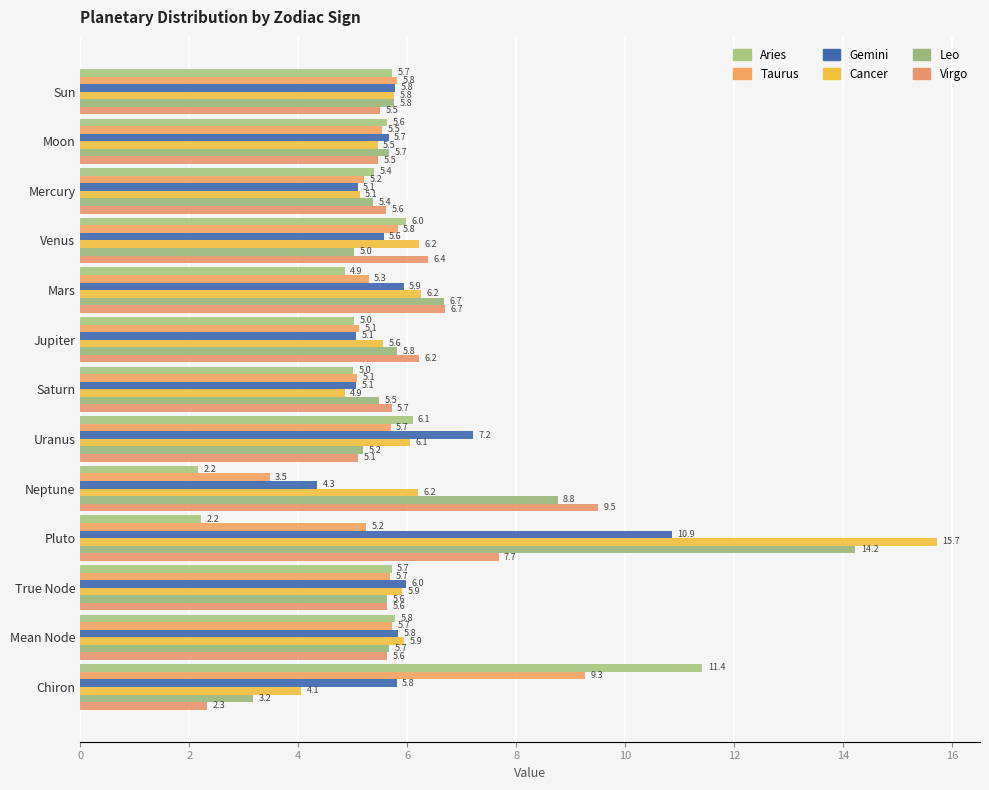

Reading right to left, extract all data points from this chart.

Aries: 11.4	5.8	5.7	2.2	2.2	6.1	5.0	5.0	4.9	6.0	5.4	5.6	5.7
Taurus: 9.3	5.7	5.7	5.2	3.5	5.7	5.1	5.1	5.3	5.8	5.2	5.5	5.8
Gemini: 5.8	5.8	6.0	10.9	4.3	7.2	5.1	5.1	5.9	5.6	5.1	5.7	5.8
Cancer: 4.1	5.9	5.9	15.7	6.2	6.1	4.9	5.6	6.2	6.2	5.1	5.5	5.8
Leo: 3.2	5.7	5.6	14.2	8.8	5.2	5.5	5.8	6.7	5.0	5.4	5.7	5.8
Virgo: 2.3	5.6	5.6	7.7	9.5	5.1	5.7	6.2	6.7	6.4	5.6	5.5	5.5